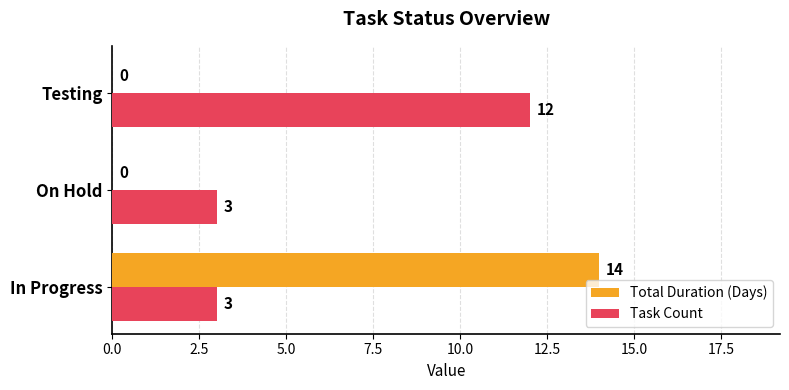

What are all the series names shown in the legend?

Total Duration (Days), Task Count